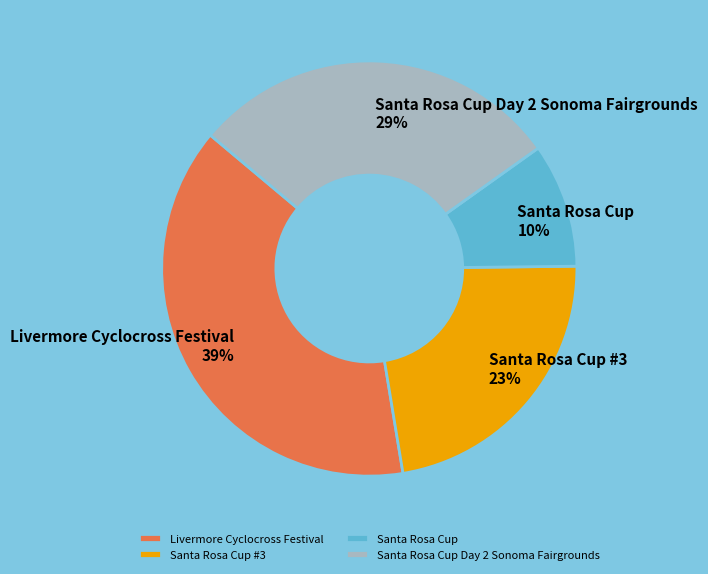

Combined, do Santa Rosa Cup Day 2 Sonoma Fairgrounds and Santa Rosa Cup #3 account for over 50%?

Yes